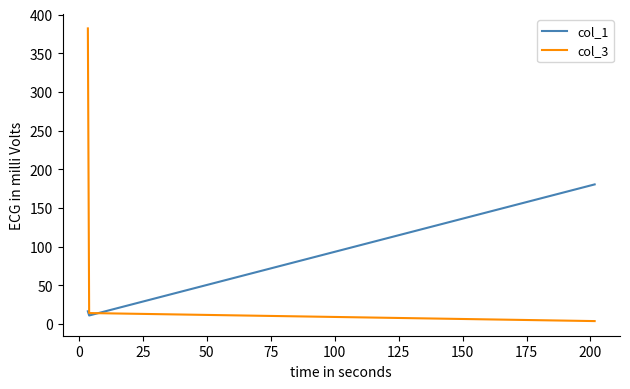

Which series has the largest range (max minus min)?

col_3